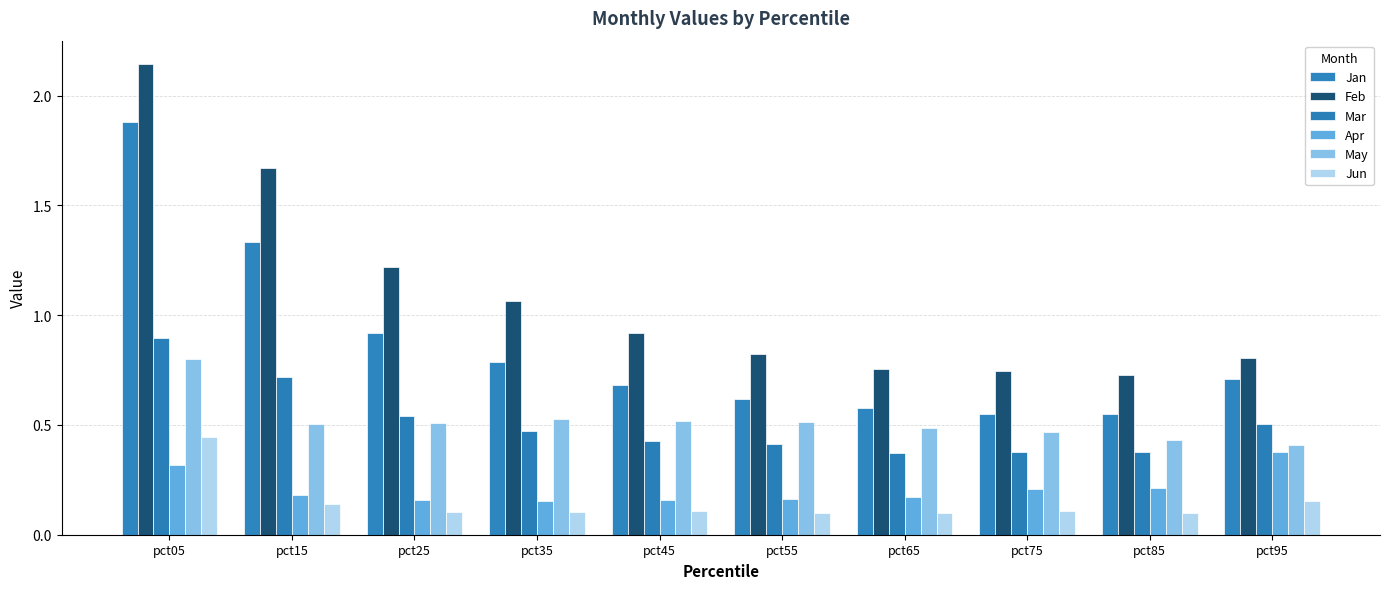

How many bars are there in total?

60